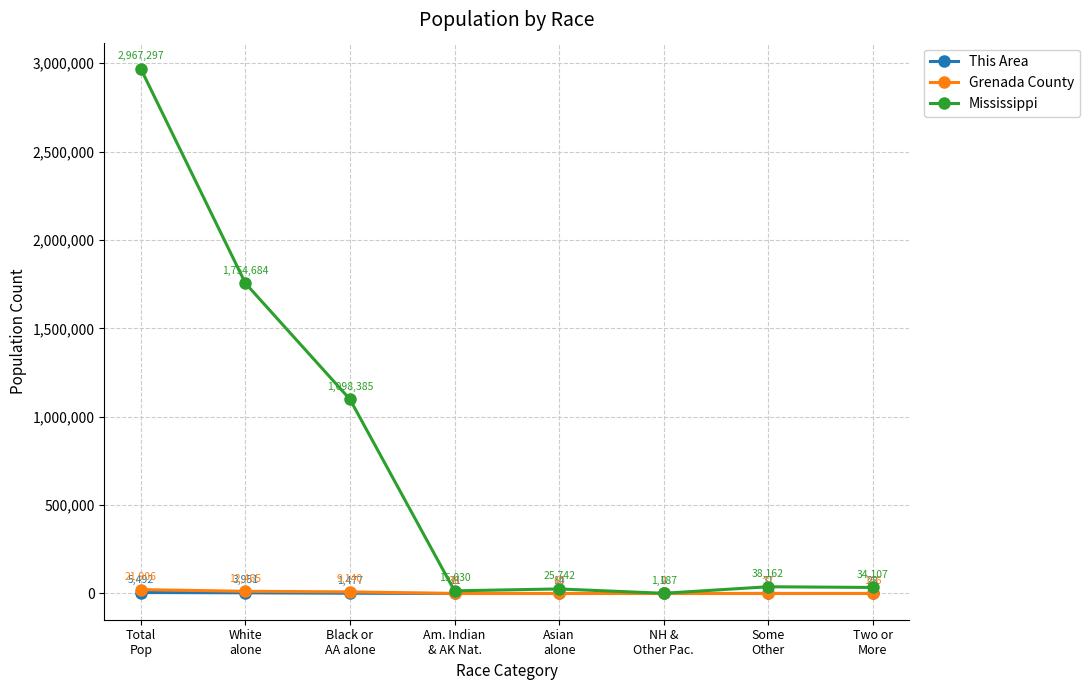

Reading right to left, list all the values displayed in this chart.

This Area: Two or
More=28	Some
Other=11	NH &
Other Pac.=0	Asian
alone=14	Am. Indian
& AK Nat.=11	Black or
AA alone=1477	White
alone=3951	Total
Pop=5492
Grenada County: Two or
More=166	Some
Other=37	NH &
Other Pac.=2	Asian
alone=60	Am. Indian
& AK Nat.=36	Black or
AA alone=9140	White
alone=12465	Total
Pop=21906
Mississippi: Two or
More=34107	Some
Other=38162	NH &
Other Pac.=1187	Asian
alone=25742	Am. Indian
& AK Nat.=15030	Black or
AA alone=1098385	White
alone=1754684	Total
Pop=2967297